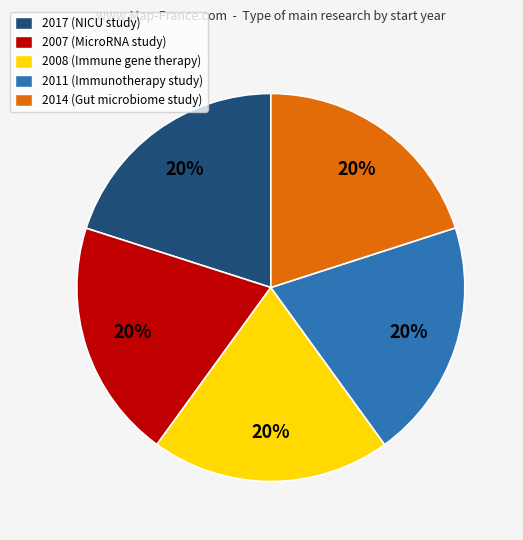

Is it true that 2014 is 20% of the pie?

True